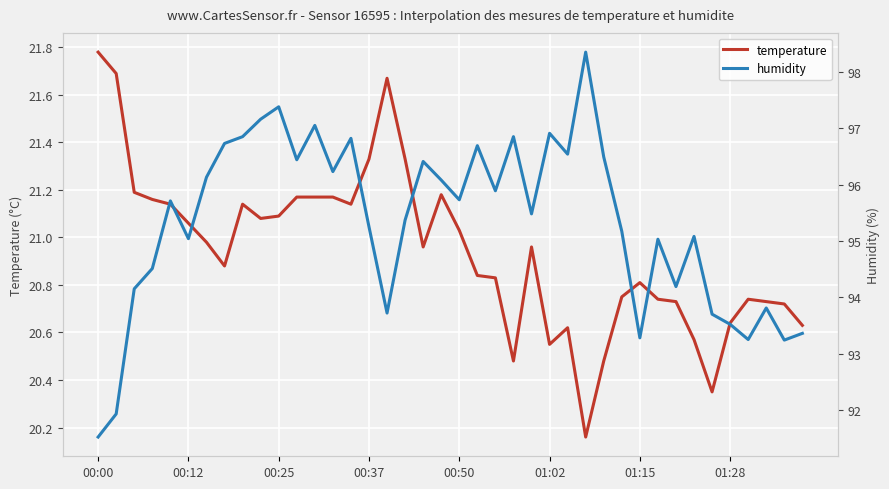

At which category is the sum across all series the highest?

27